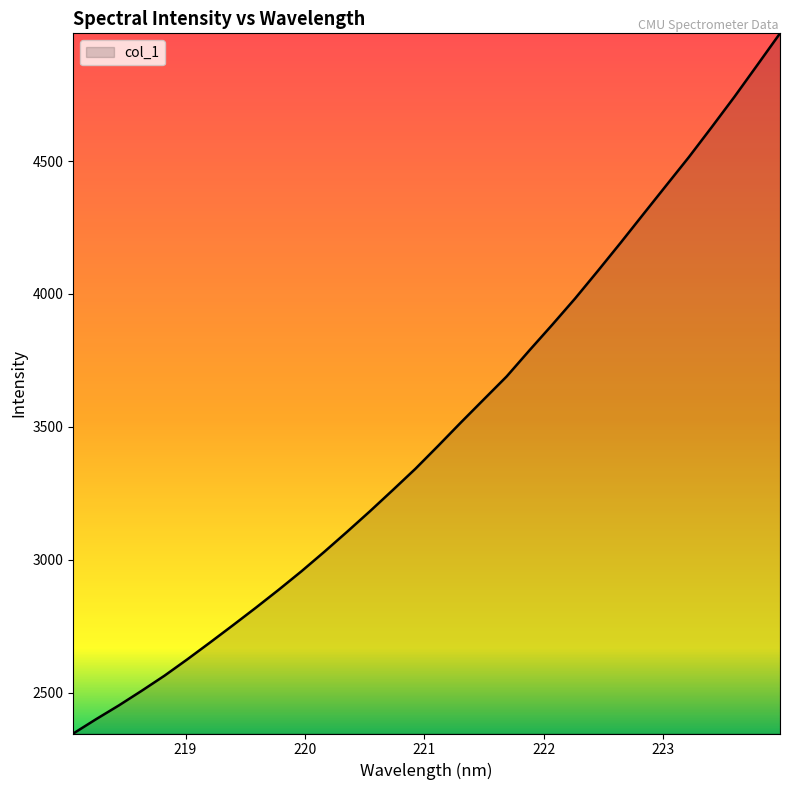

What is the minimum value shown in the chart?

2346.4